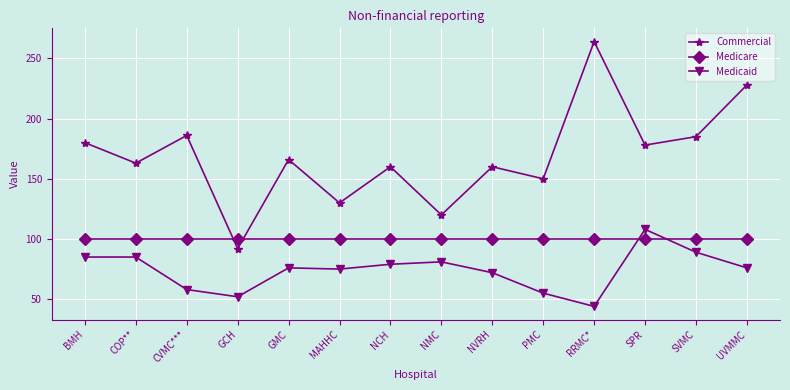

The Commercial series shows 228 at UVMMC. True or false?

True